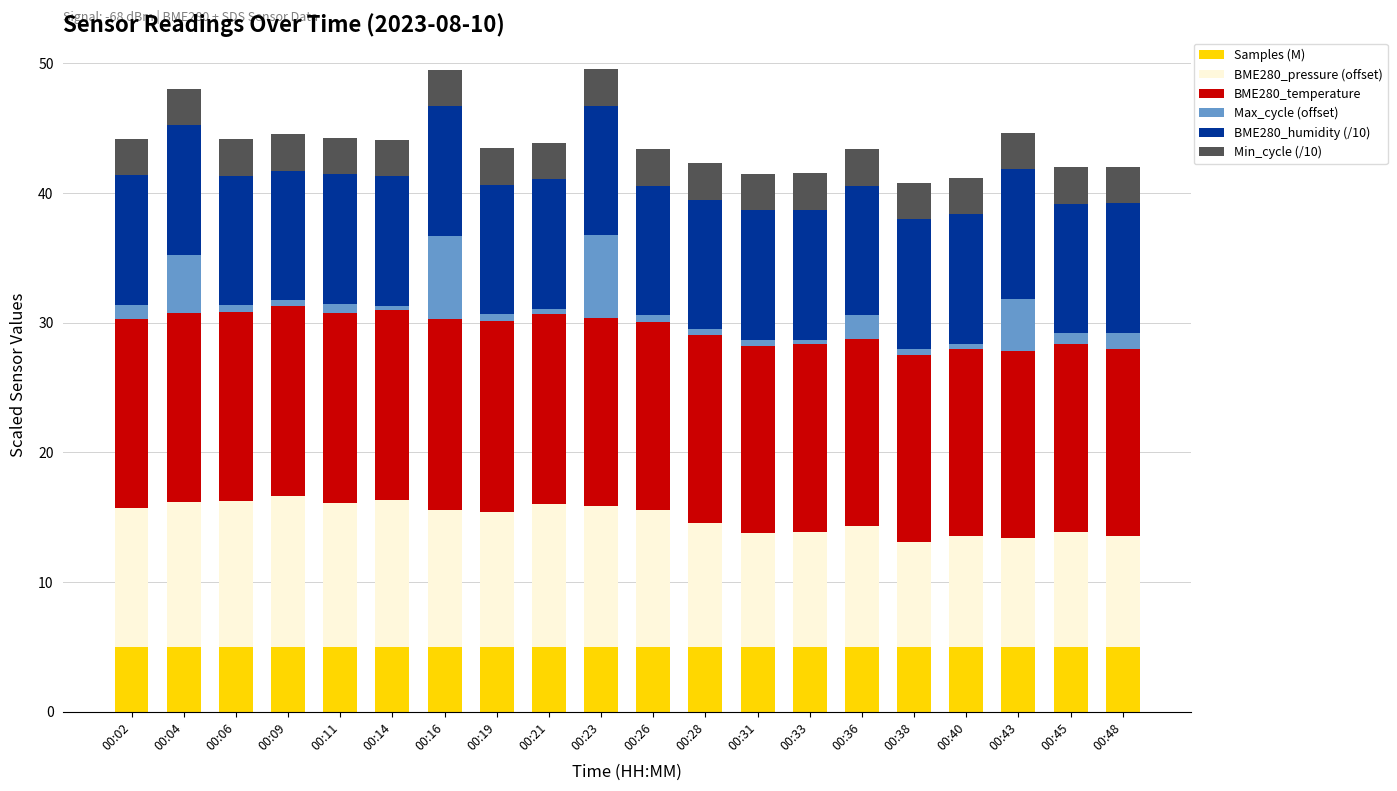

What is the minimum value for Samples (M)?

5.0